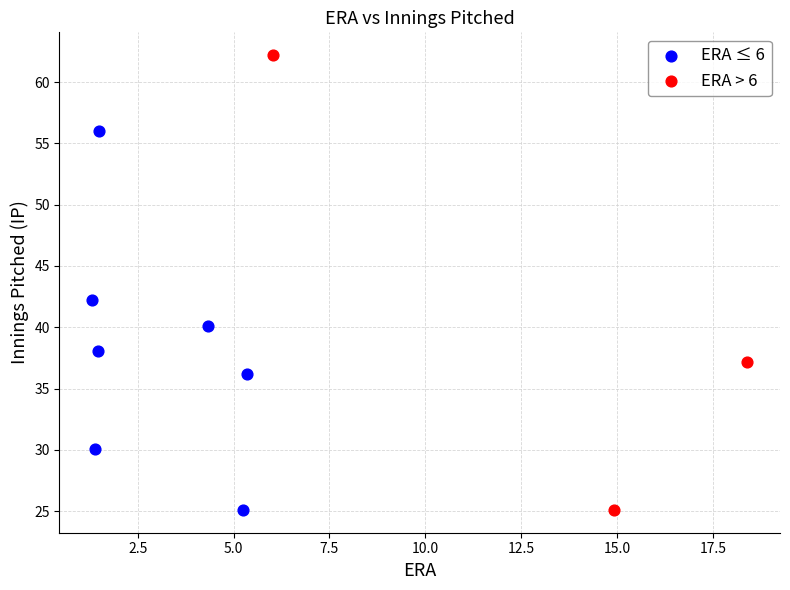

Which series contains the highest Y value?

ERA > 6